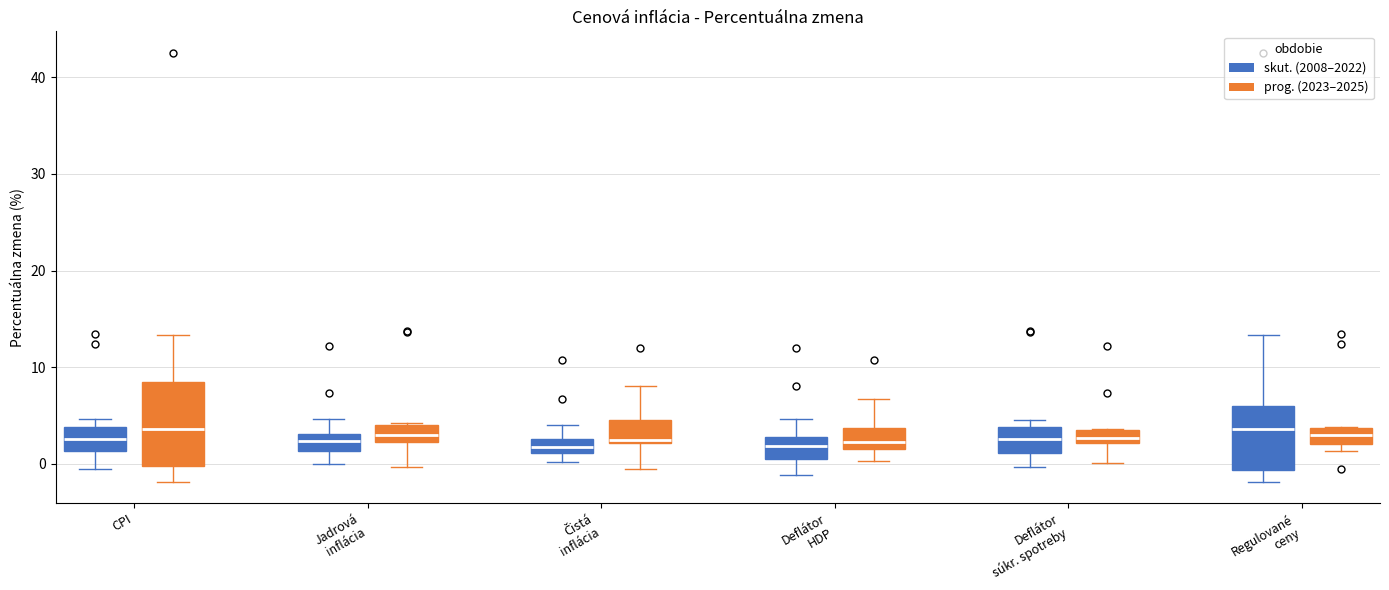

Where is the lower edge of the box for Jadrová inflácia (prog. (2023–2025)) on the y-axis? The values are not printed on the chart, so give them approximately, as read against the axis.

2